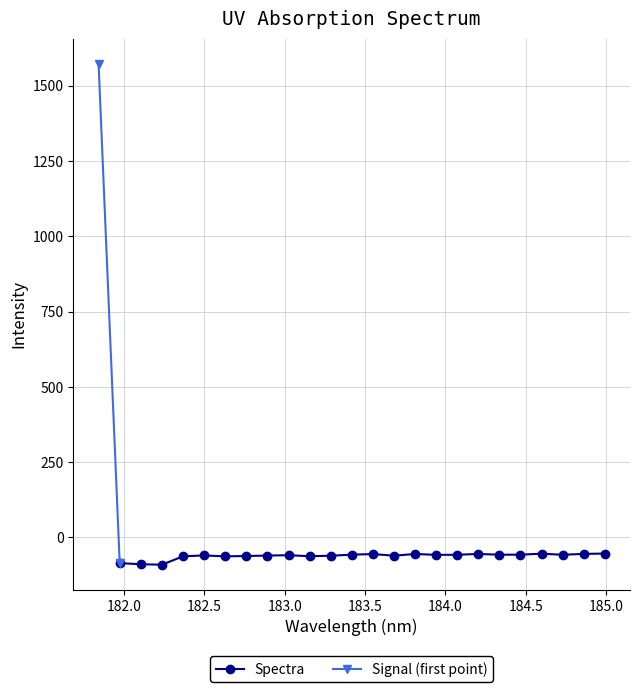

What is the average value?

3.5